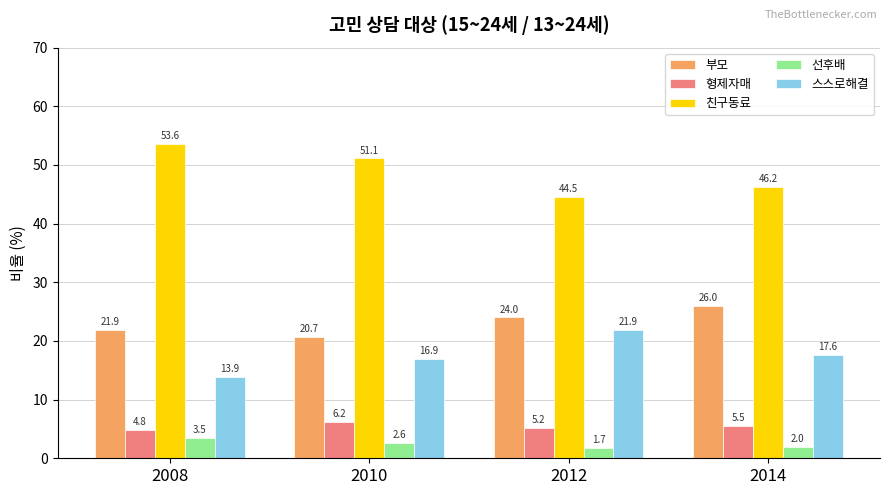

At which label does 형제자매 first exceed 5?

2010